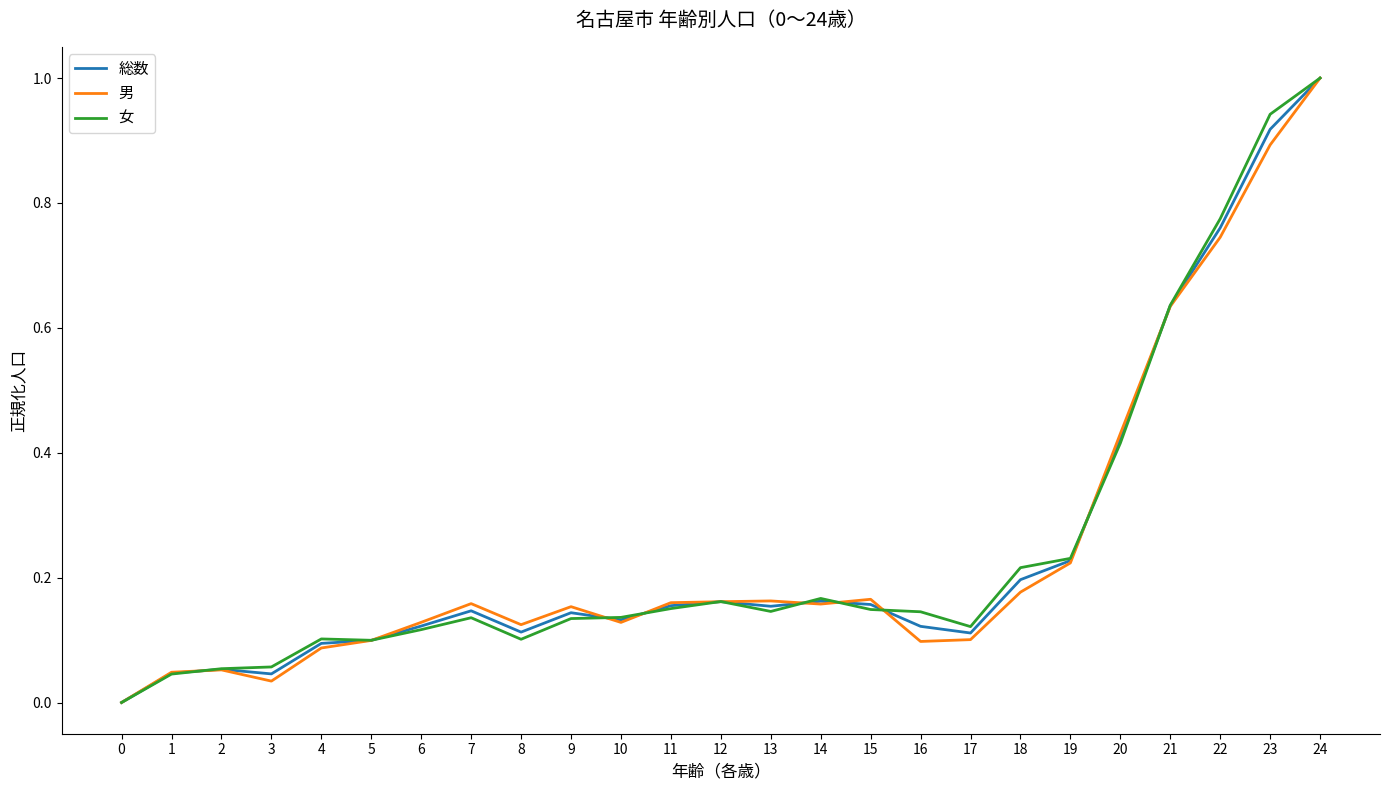

At which category is the sum across all series the highest?

24